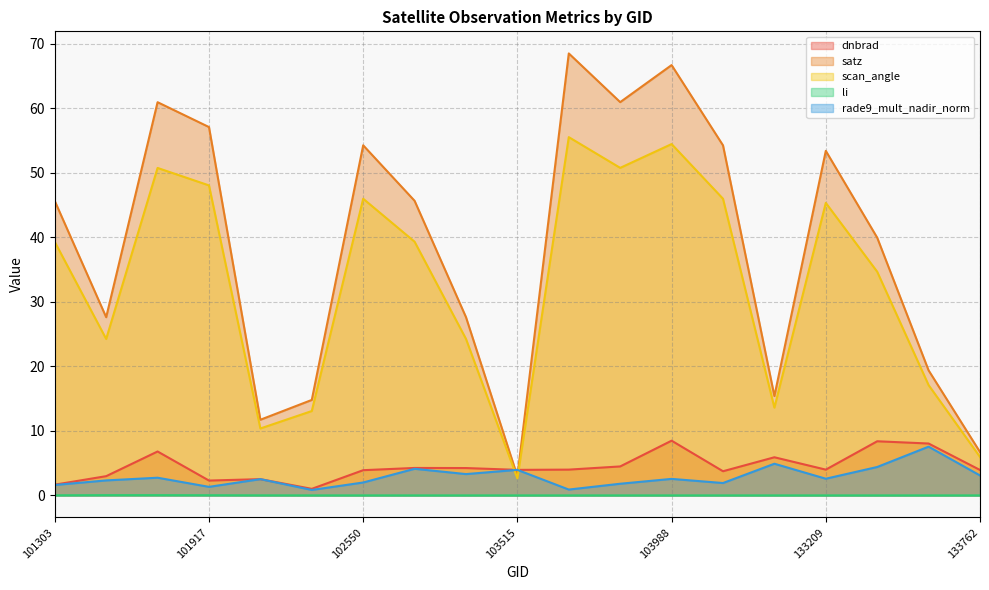

The li series shows 0.0 at 103760. True or false?

True